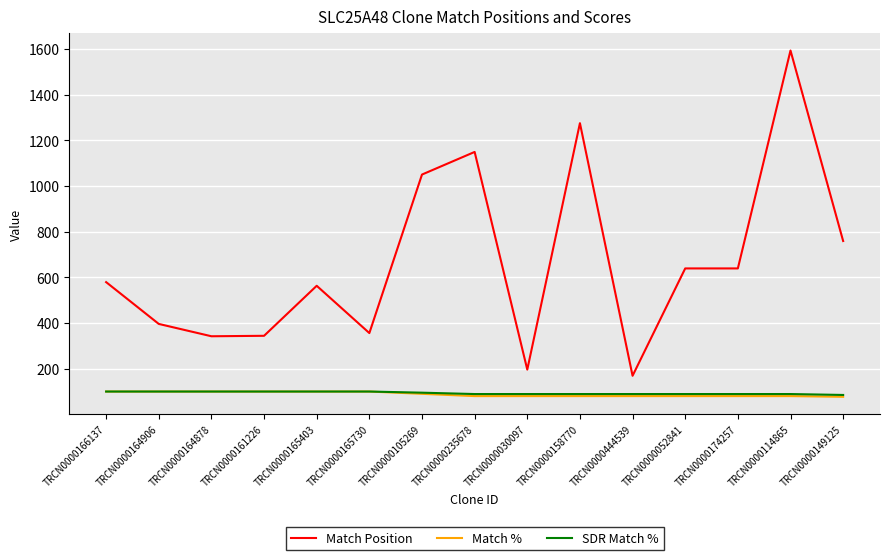

What is the average value of the Match % series?

88